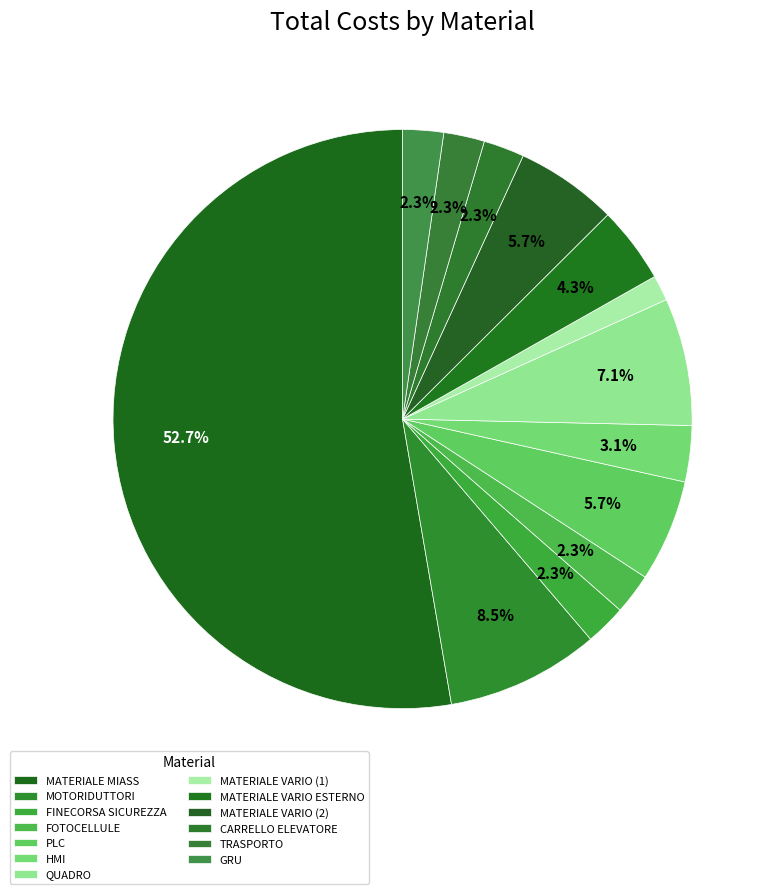

How many segments does this pie chart have?

13